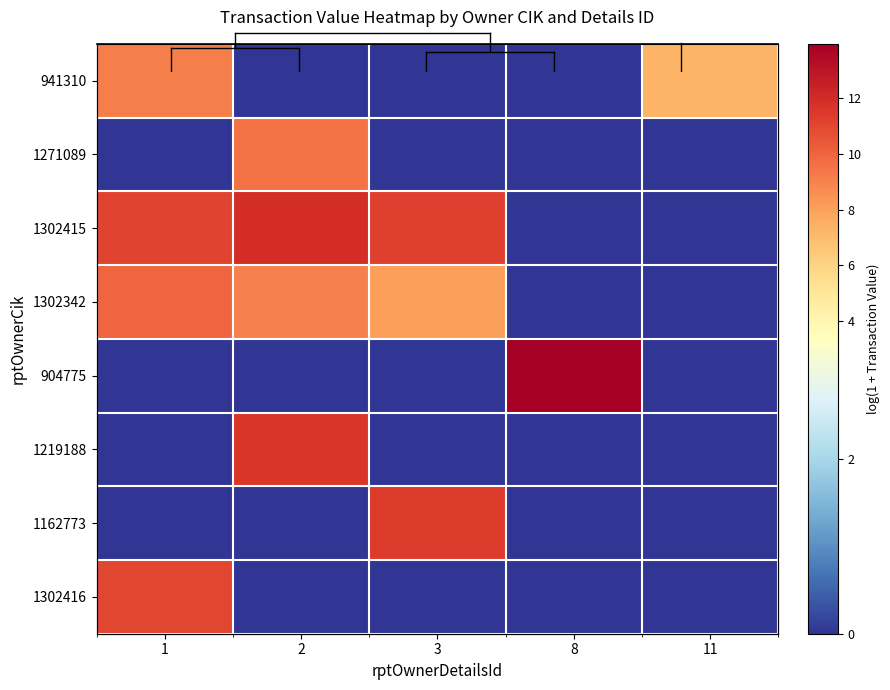

What is the spread (max minus min) of values at 2?

11.9